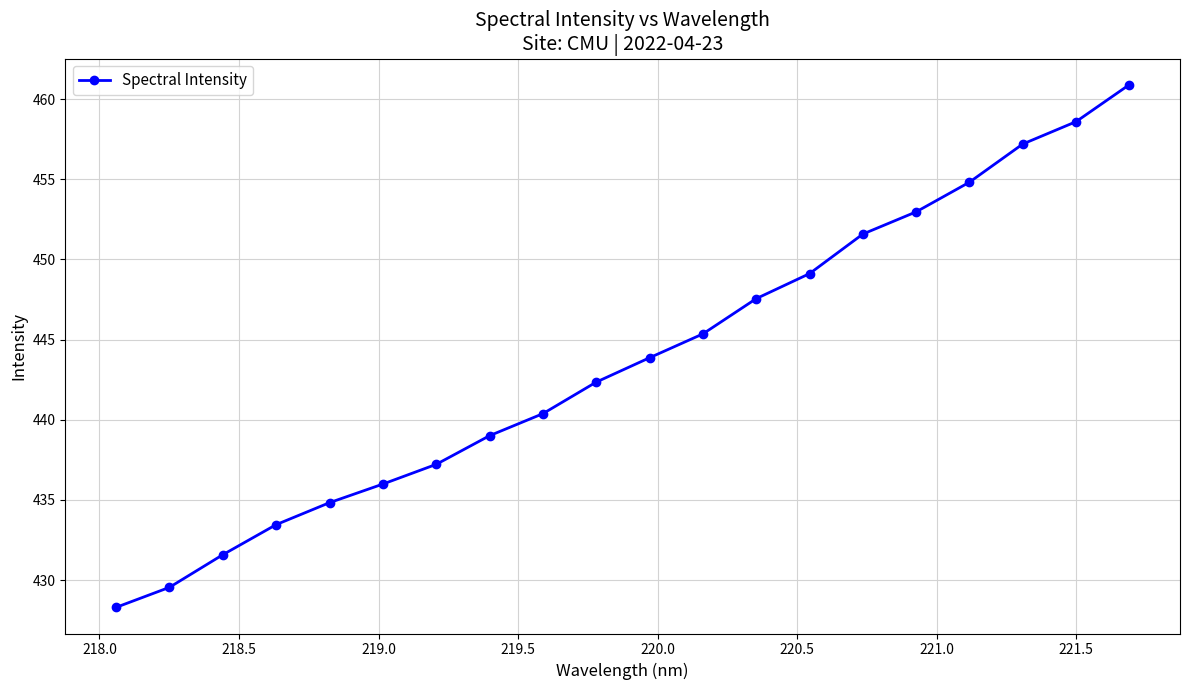

What is the maximum value shown in the chart?

460.9